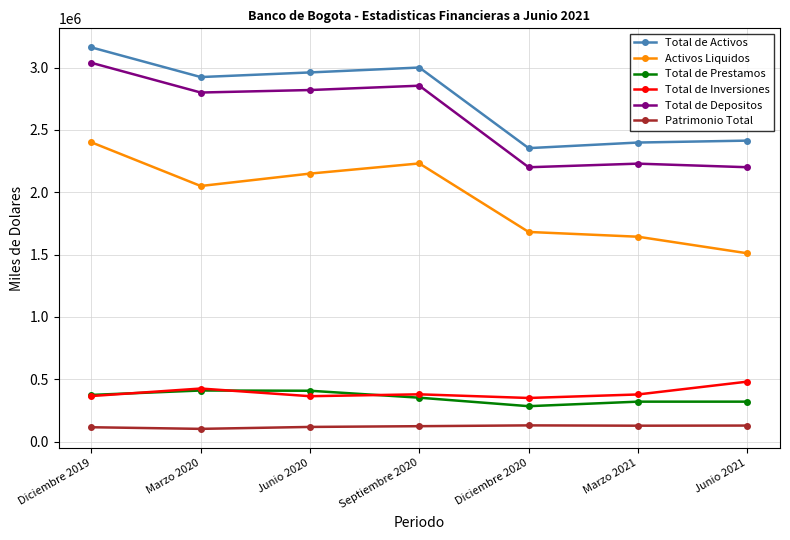

Is the value of Patrimonio Total at Marzo 2021 greater than the value of Total de Prestamos at Junio 2021?

No